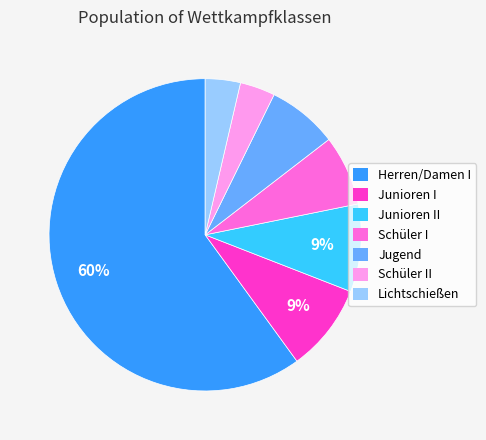

To the nearest percent, what is the average slice percentage?

14%